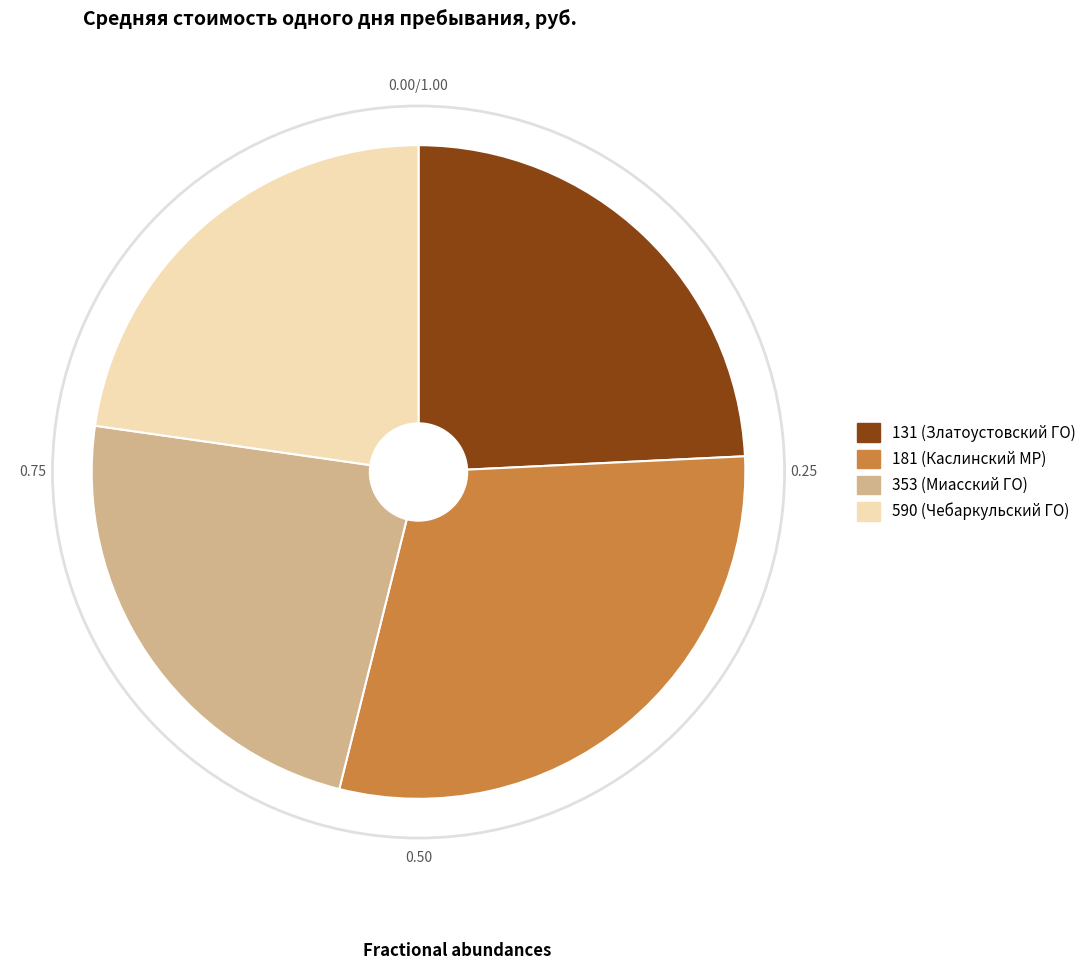

Rank the categories by value from lowest to highest.

590 (Чебаркульский ГО), 353 (Миасский ГО), 131 (Златоустовский ГО), 181 (Каслинский МР)